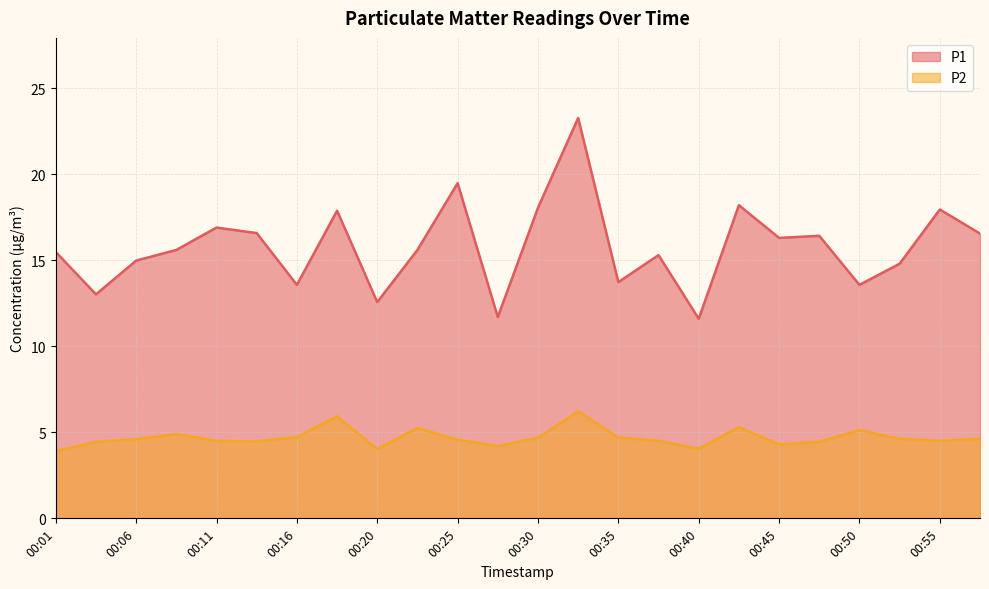

Which has a higher value, 00:18 or 00:01?

00:18